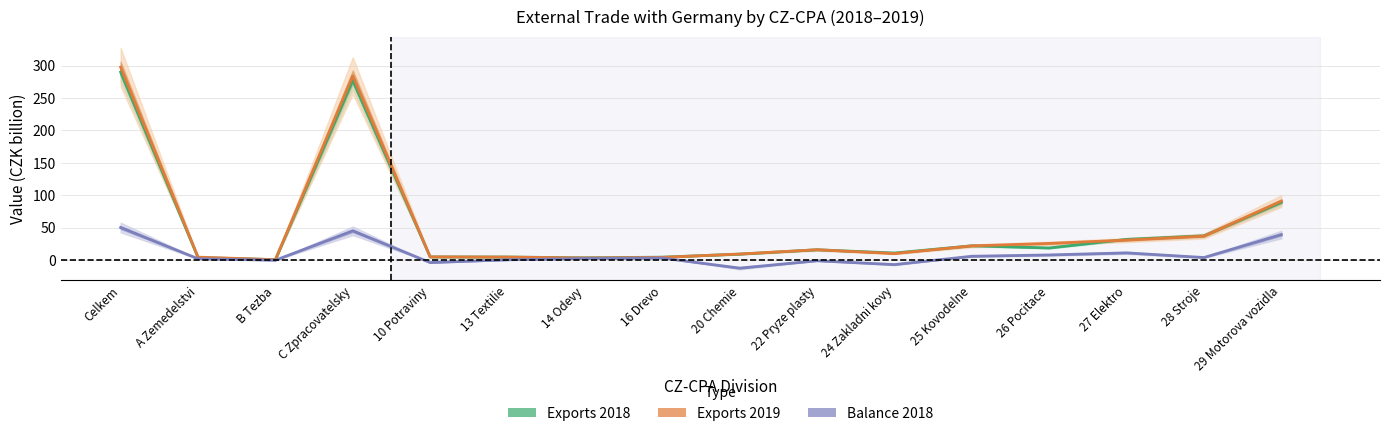

Reading left to right, what are all the values shown in this chart?

Exports 2018: 290.1	3.7	0.5	277.3	4.7	4.5	3.3	4.3	9.0	15.7	10.7	21.9	18.5	31.8	37.3	89.0
Exports 2019: 297.7	4.4	0.5	284.5	4.8	4.4	3.1	4.0	9.2	15.8	9.9	21.7	25.6	30.7	36.9	90.9
Balance 2018: 50.1	1.8	-0.4	45.0	-4.0	0.2	2.2	3.0	-12.6	-1.2	-7.1	5.7	7.7	10.9	3.7	39.2